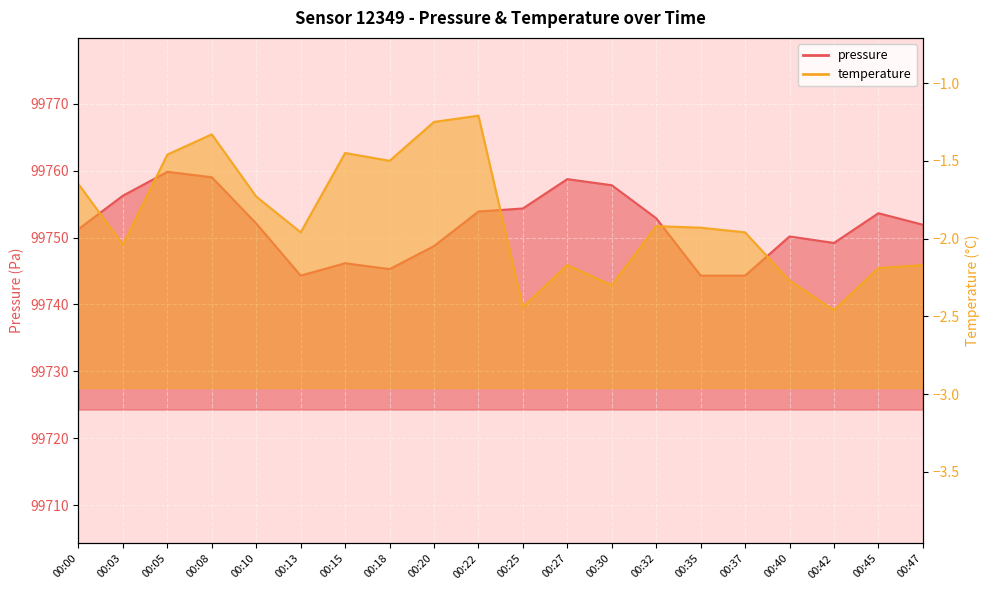

Does the chart display data point markers on the line(s)?

No